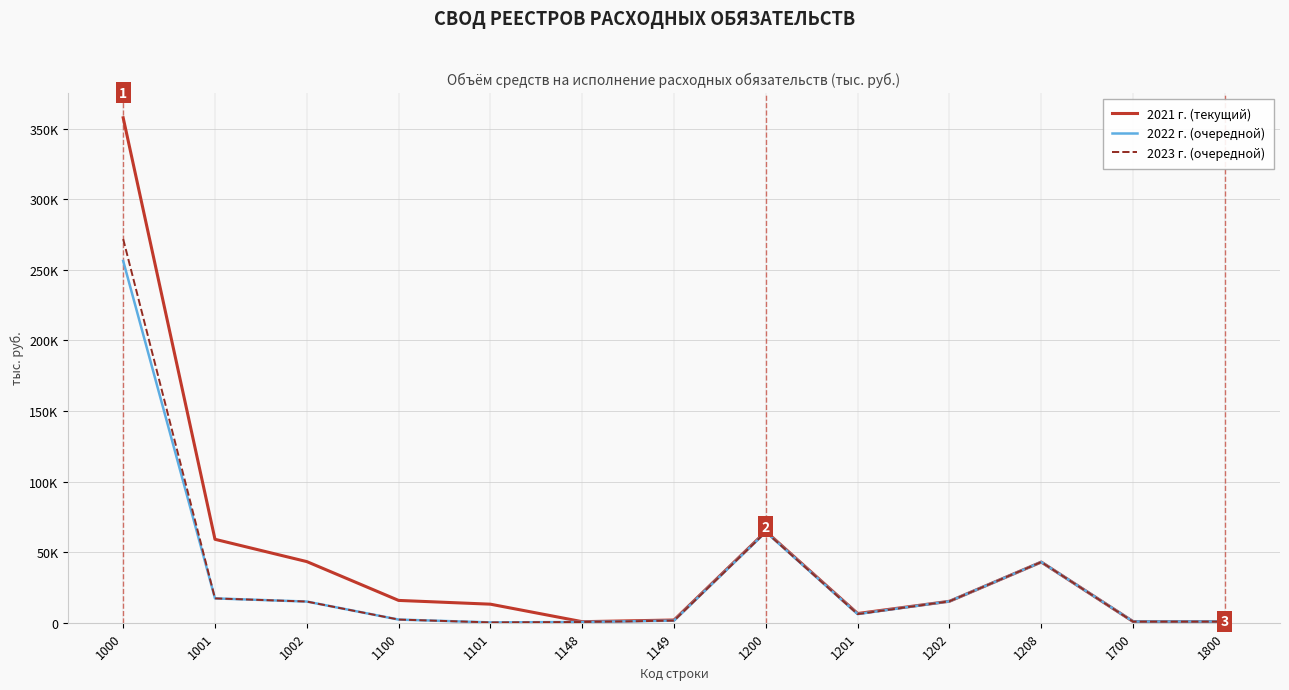

What are all the series names shown in the legend?

2021 г. (текущий), 2022 г. (очередной), 2023 г. (очередной)